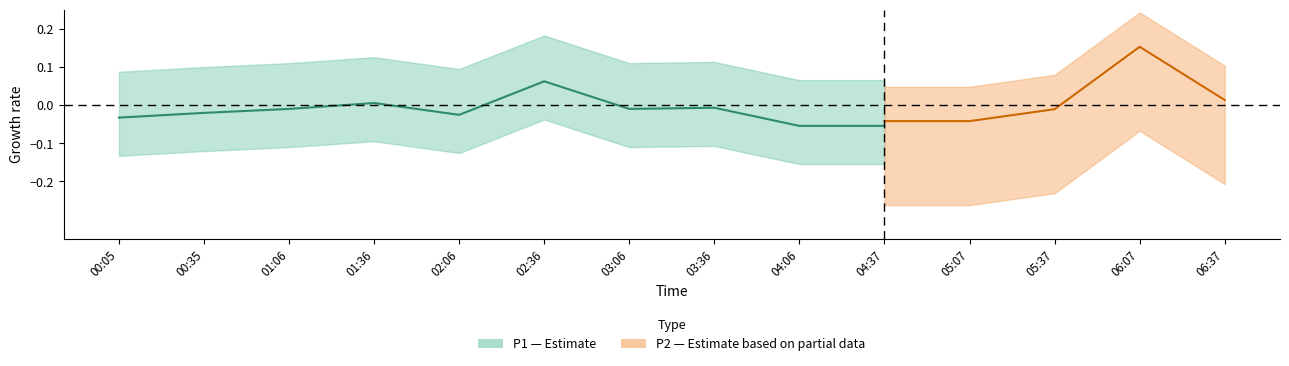

At which category does P1 reach its first local valley?

02:06